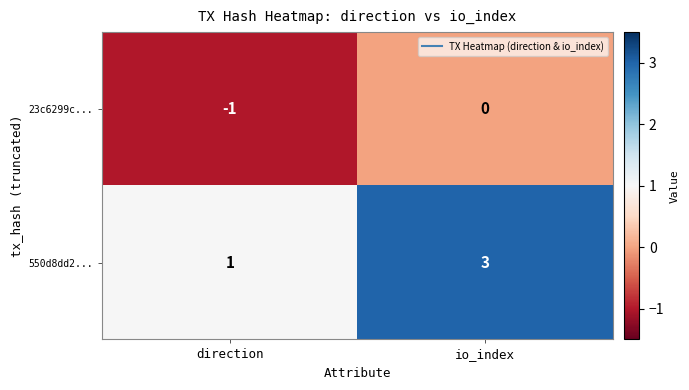

What is the difference between the highest and lowest values at io_index?

3